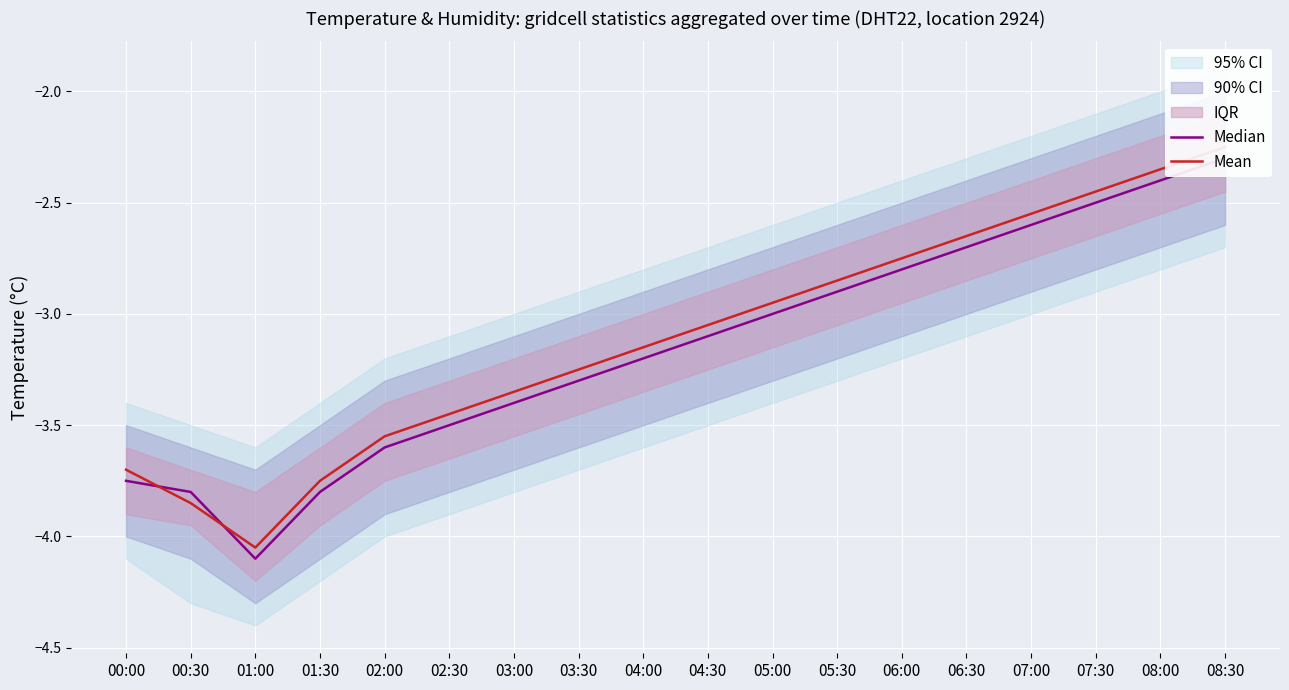

The Median series shows -3.1 at 04:30. True or false?

True